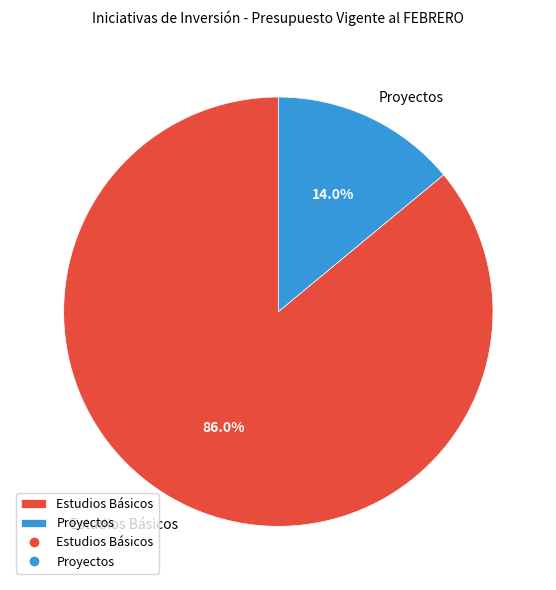

To the nearest percent, what is the combined percentage of Estudios Básicos and Proyectos?

100%